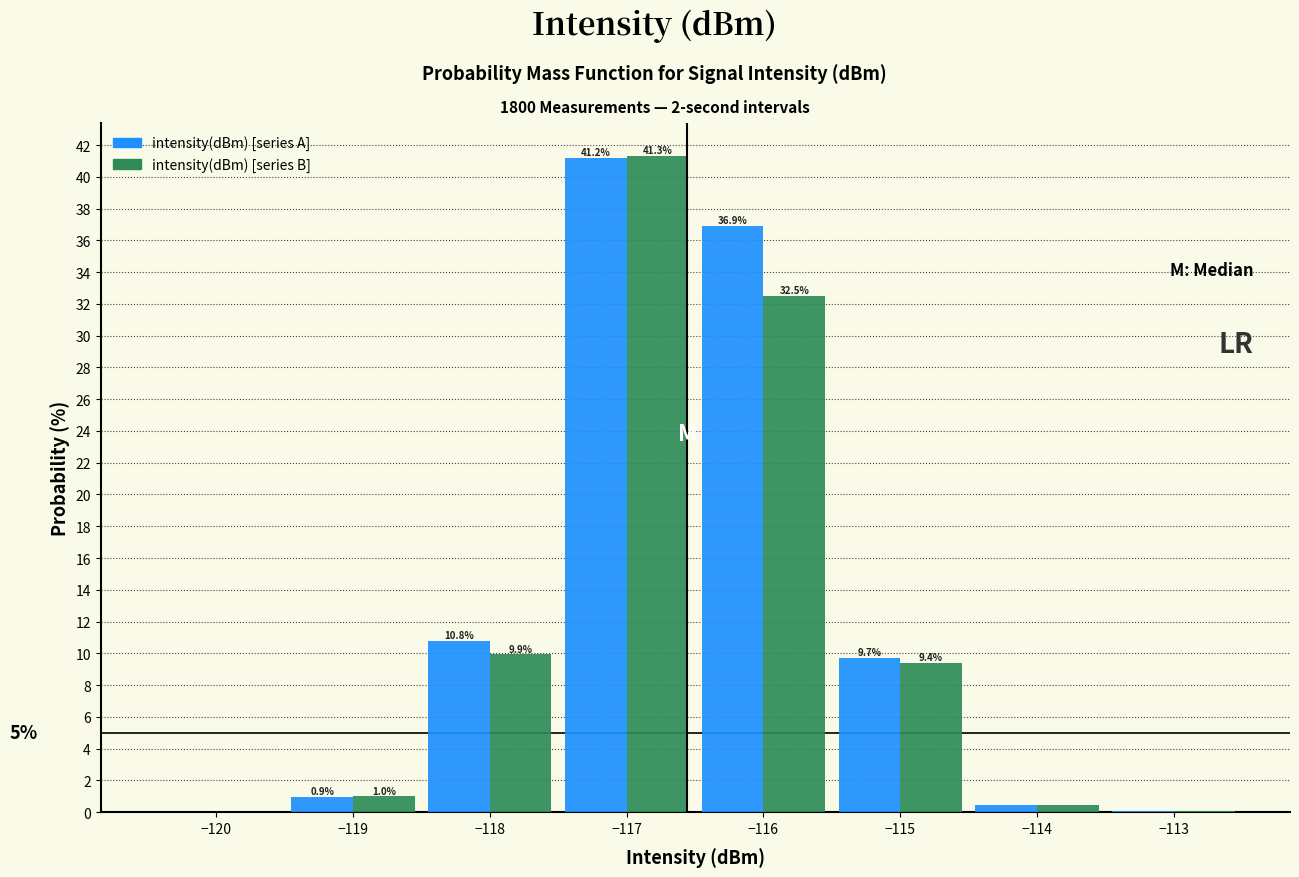

In the intensity(dBm) [series A] series, which range on the x-axis has the tallest bar?

-117.5 to -116.5